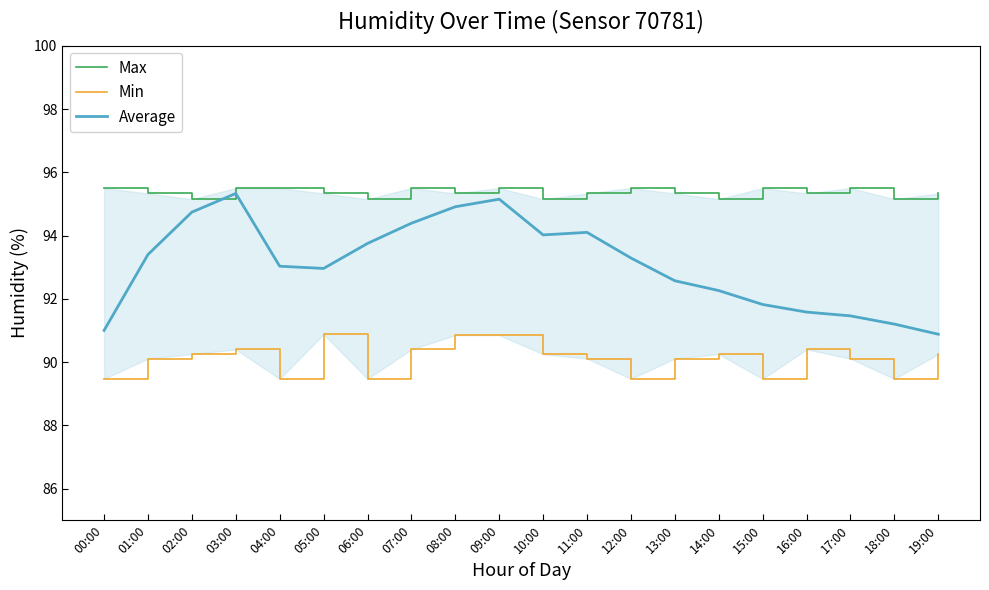

What is the maximum value for Max?

95.5